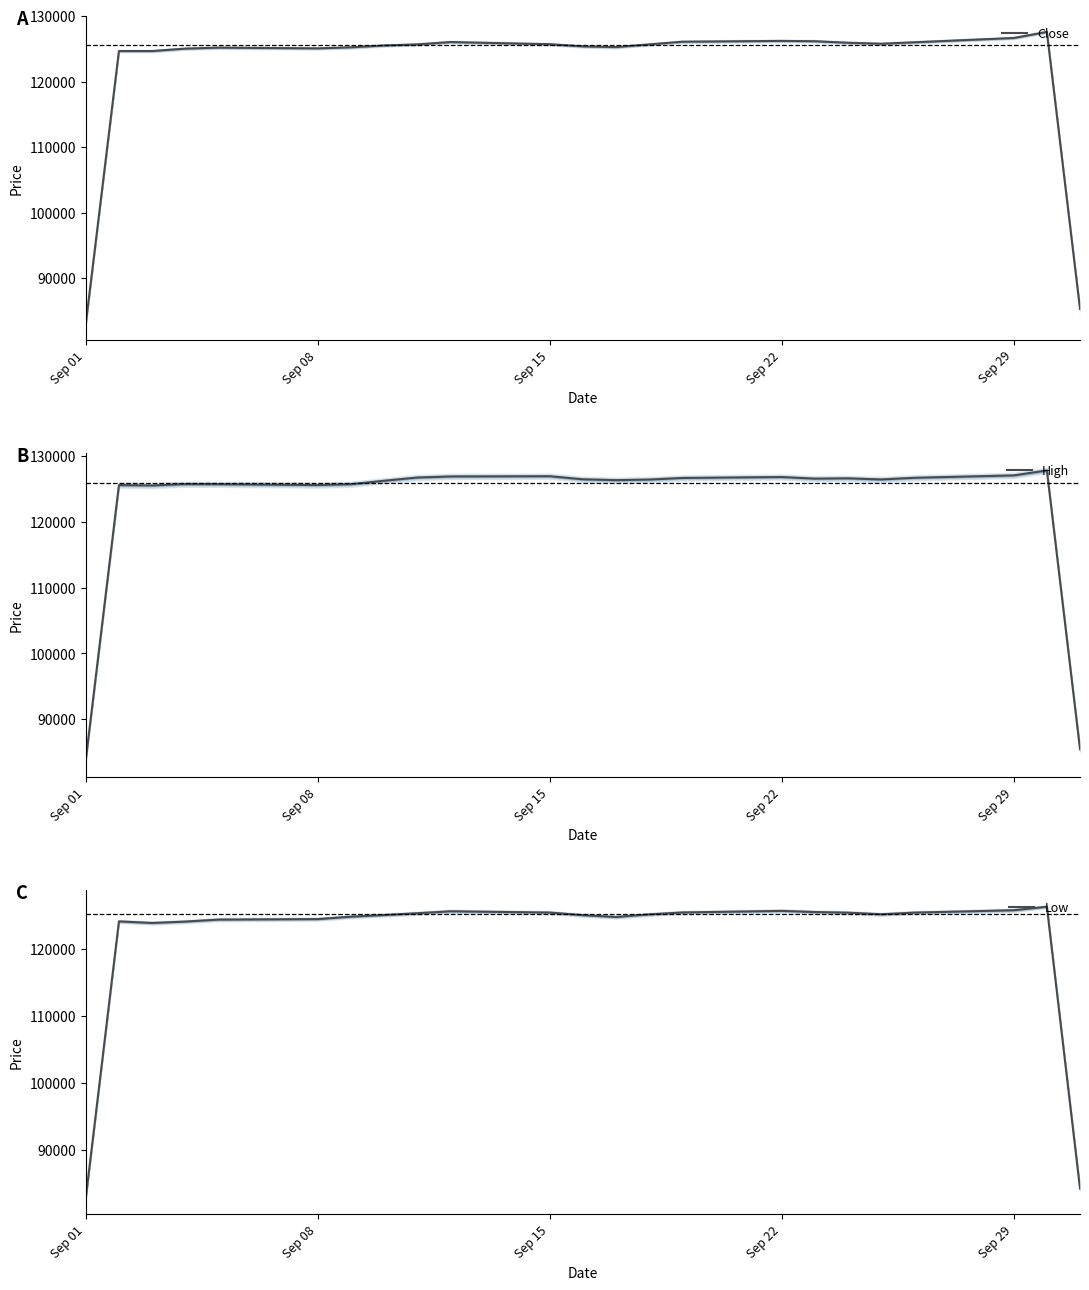

What is the minimum value for Close?

83091.0